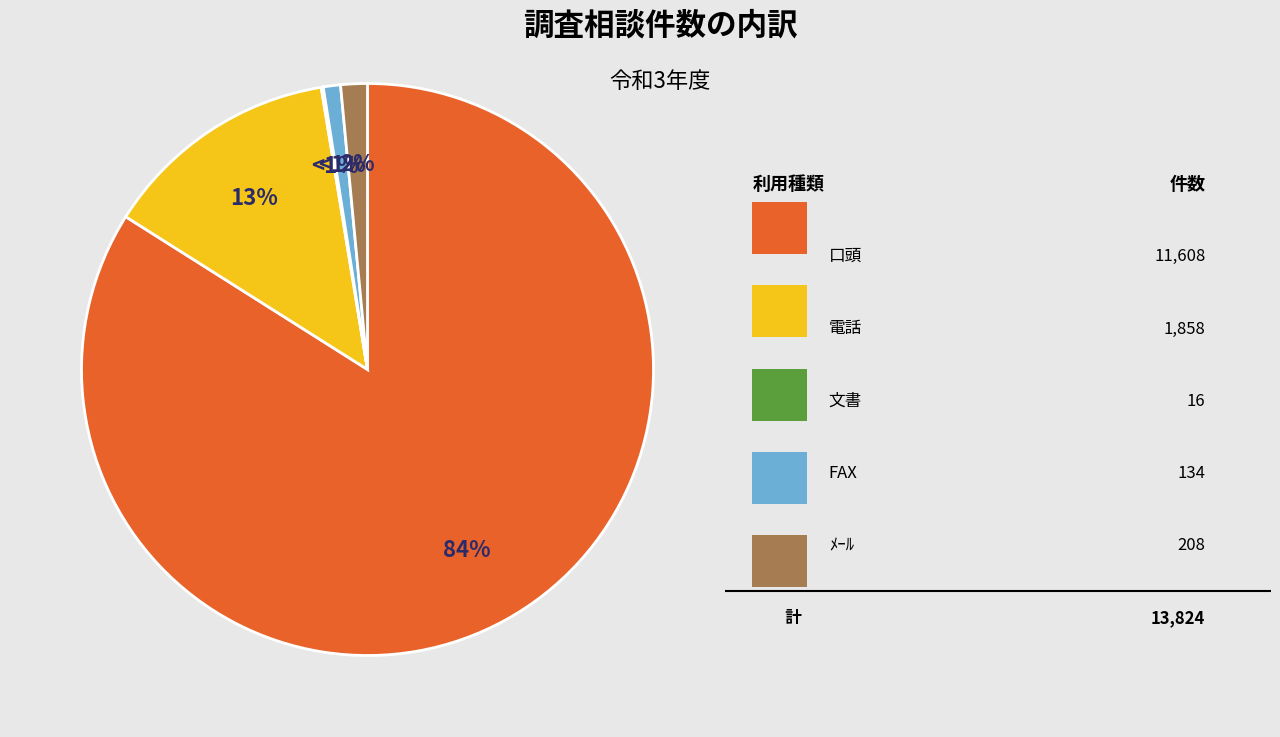

To the nearest percent, what is the combined percentage of FAX and 電話?

14%